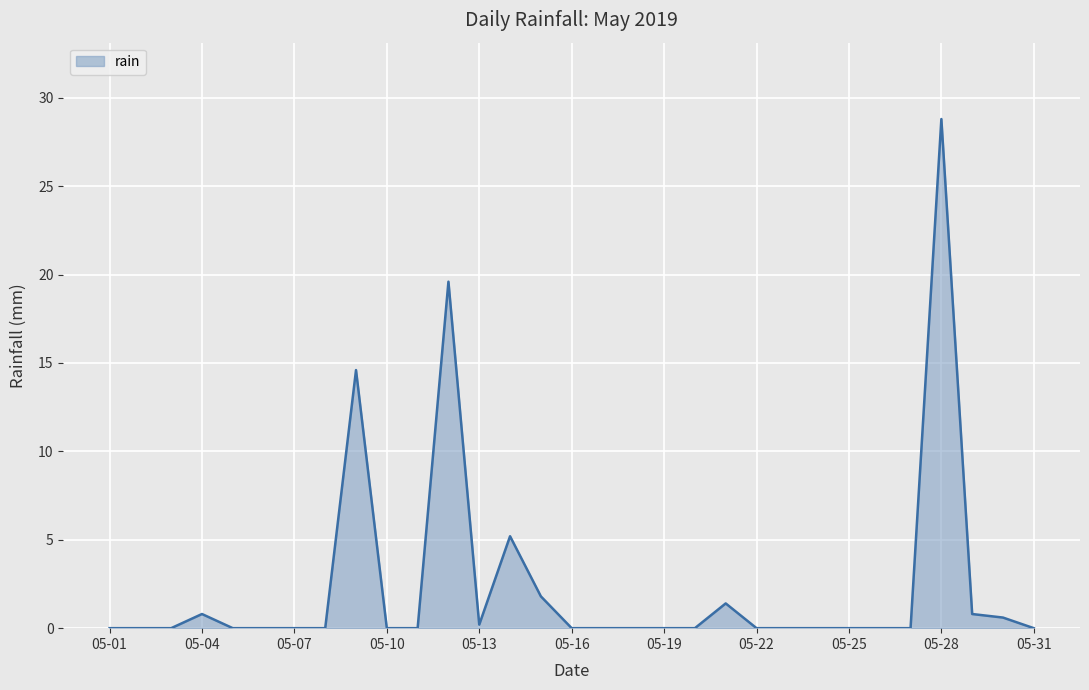

What is the difference between the maximum and minimum values?

28.8